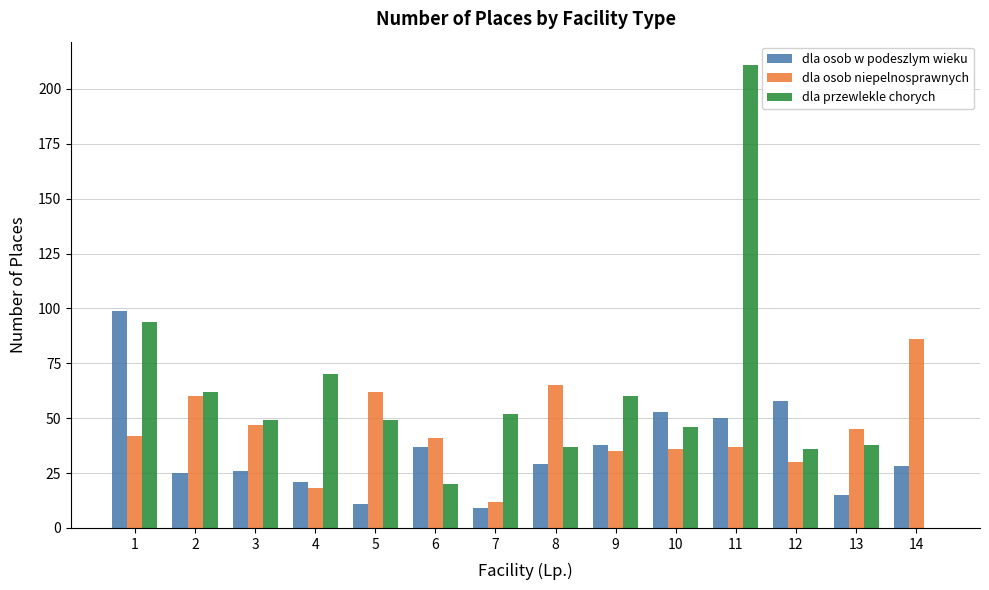

What is the sum of all dla osob niepelnosprawnych values?

616